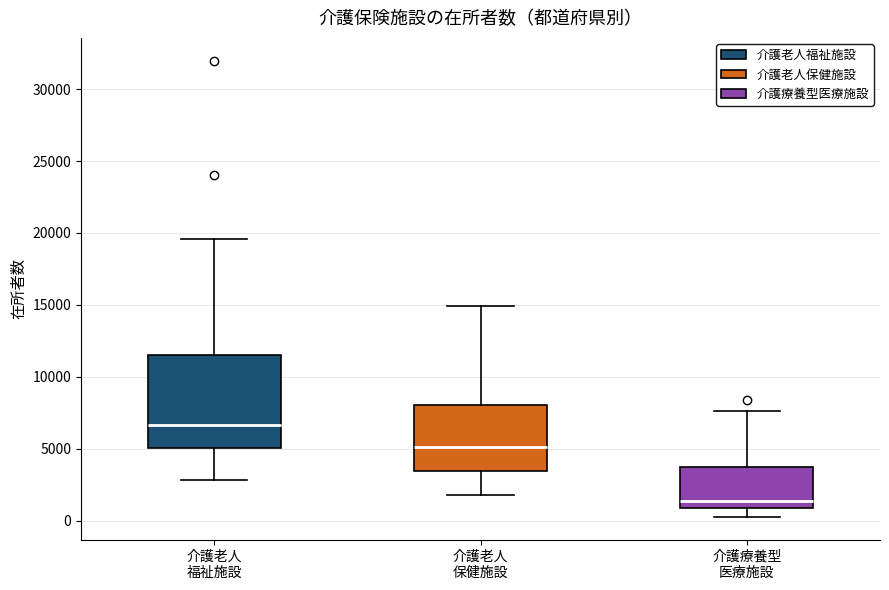

Where does the lower whisker of the box for 介護療養型 医療施設 end on the y-axis? The values are not printed on the chart, so give them approximately, as read against the axis.

0